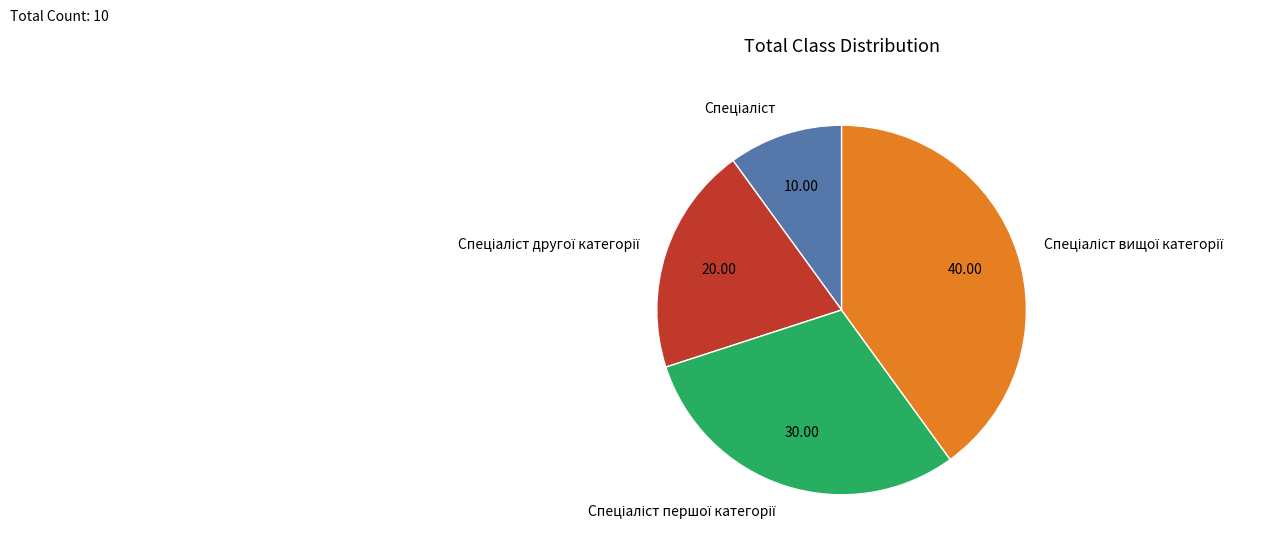

Is there a majority slice in this chart?

No